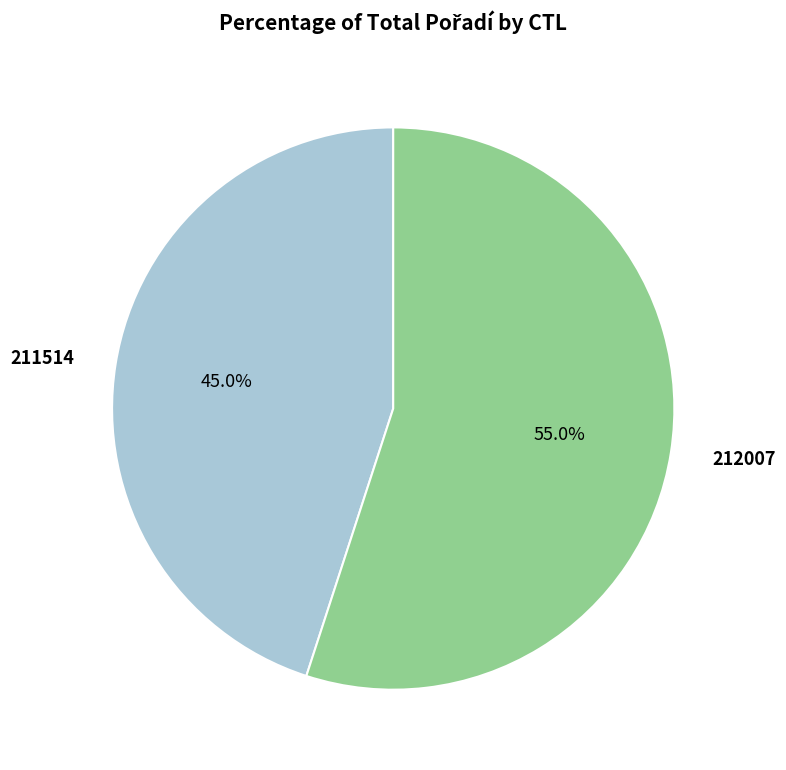

What is the ratio of the value at 212007 to the value at 211514?

1.2